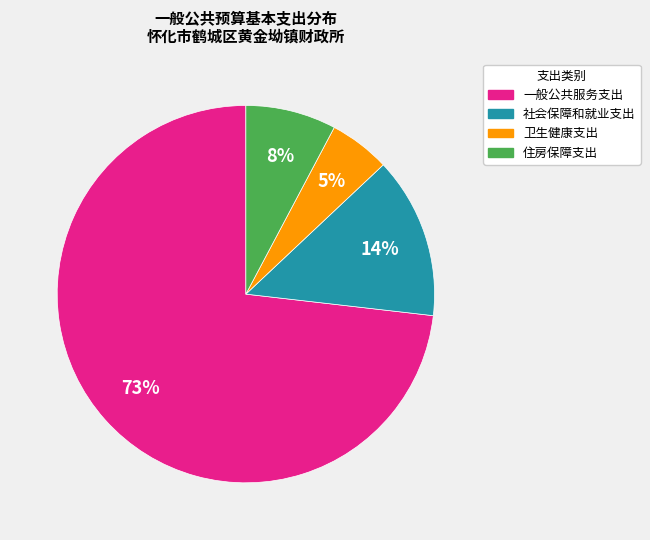

Approximately how many times larger is the value at 卫生健康支出 compared to 社会保障和就业支出?

0.4